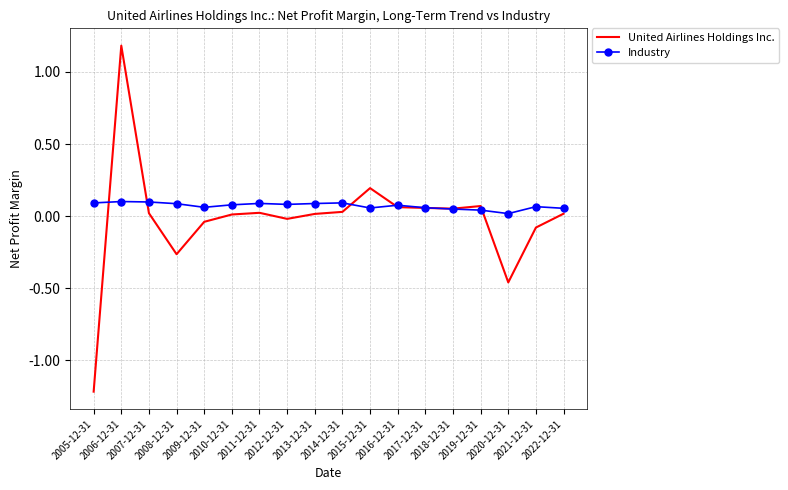

True or false: Industry and United Airlines Holdings Inc. intersect in this chart.

True